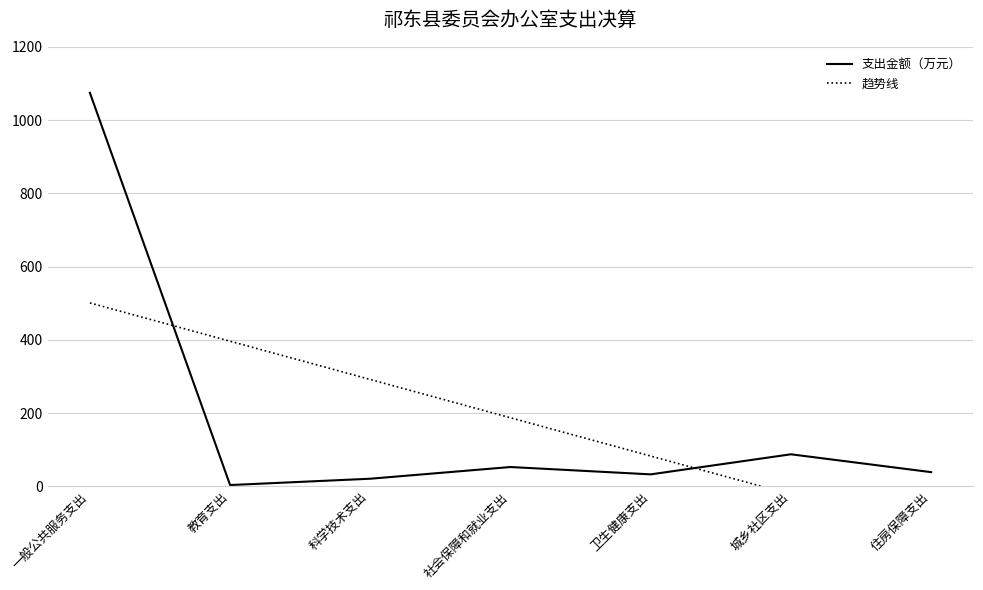

True or false: 支出金额（万元） and 趋势线 cross at least once.

True